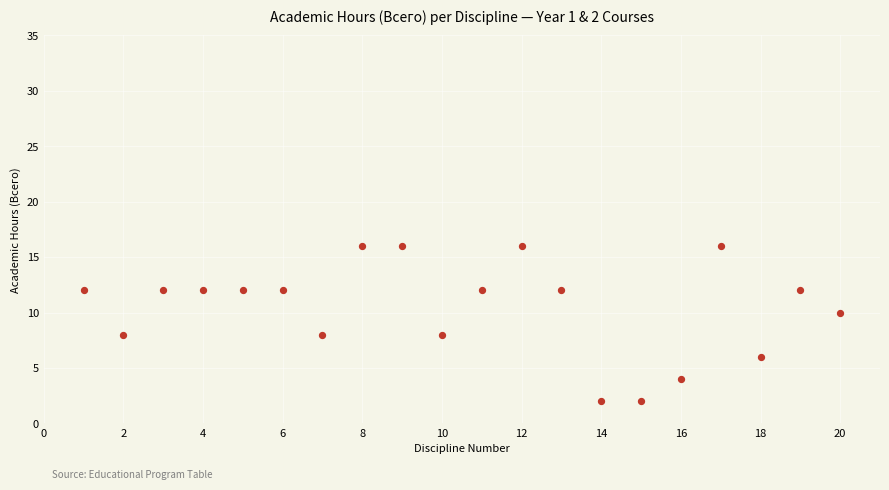

What is the range of Y values (max minus min)?

14